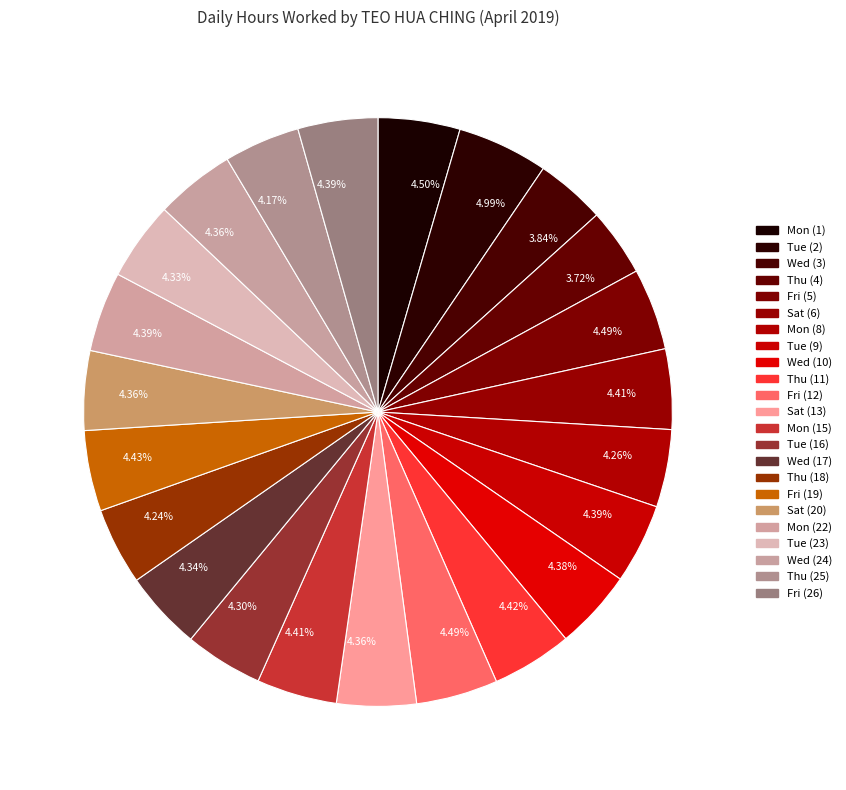

How many slices are in this pie chart?

23